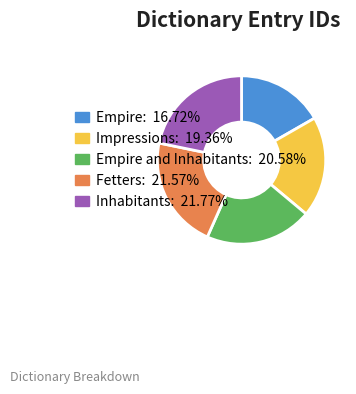

Is the sum of Impressions: 19.36% and Fetters: 21.57% greater than half?

No